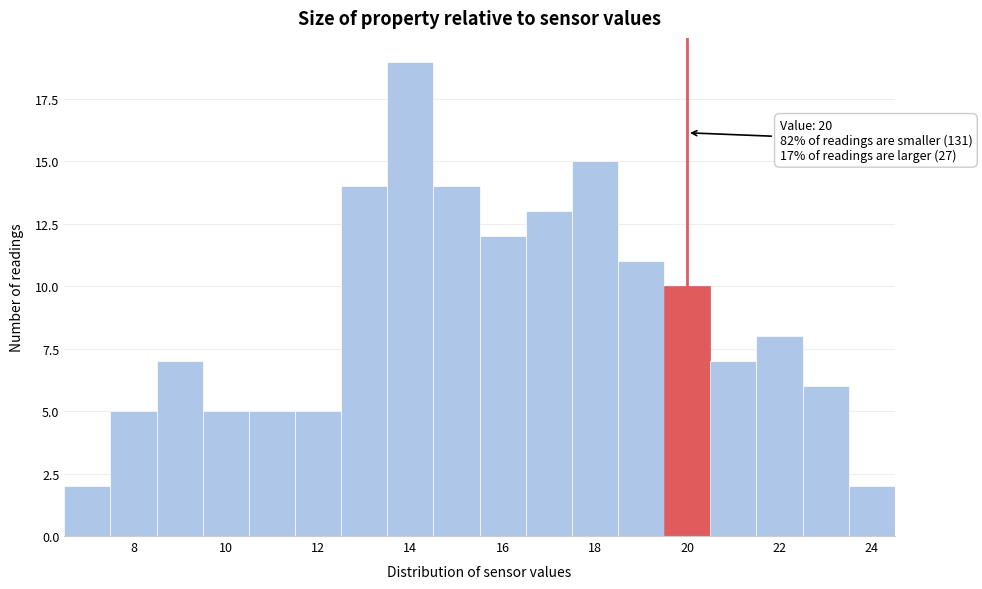

Which range on the x-axis has the tallest bar?

13.5 to 14.5